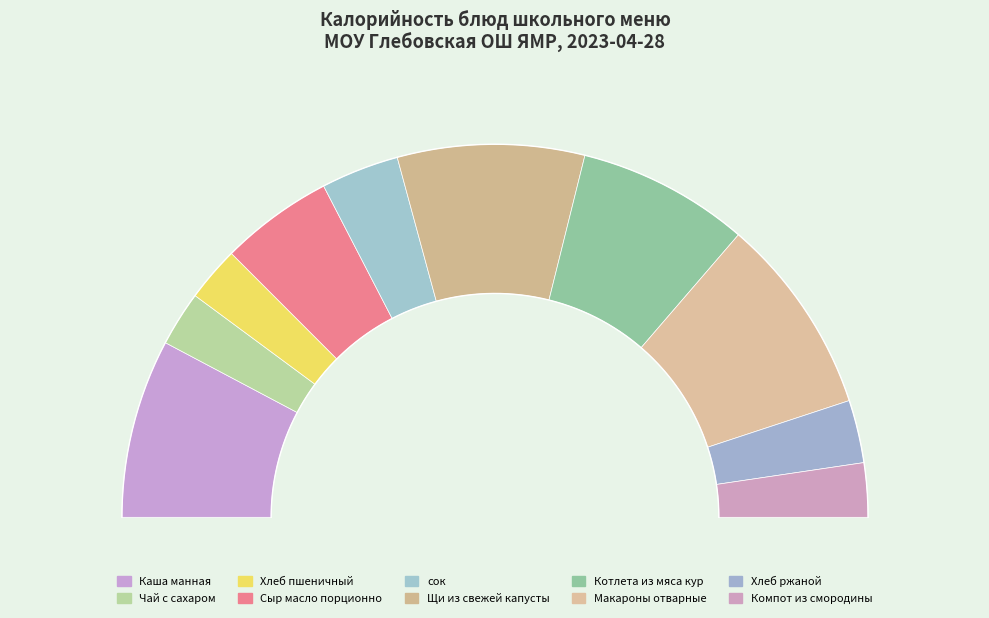

Which has a higher value, Котлета из мяса кур or Чай с сахаром?

Котлета из мяса кур